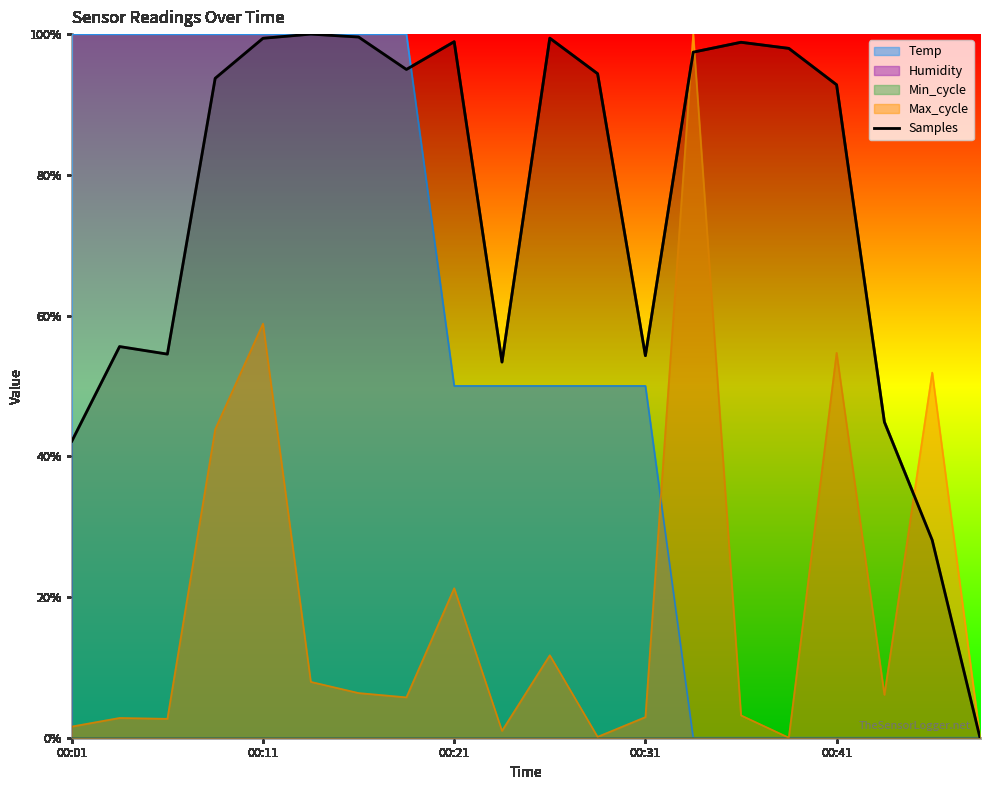

What is the value of the 18th point from the left?

0.4